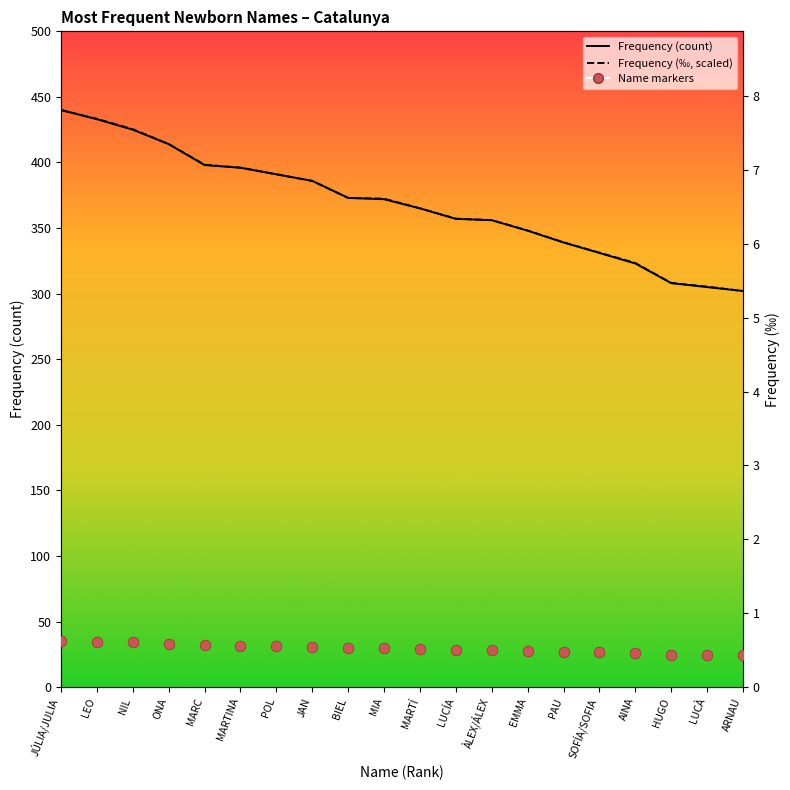

What are all the series names shown in the legend?

Frequency, Frequency ‰ (scaled), Name markers